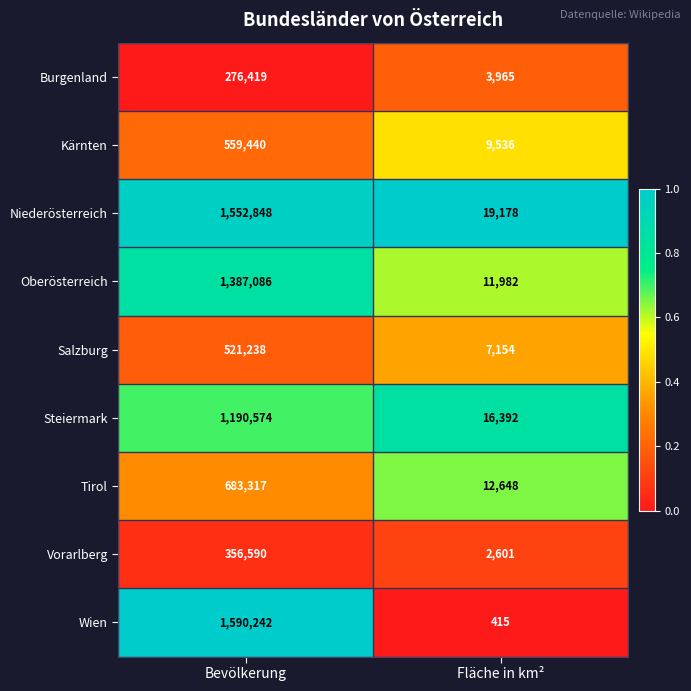

Rank the series by their maximum value, from lowest to highest.

Burgenland, Vorarlberg, Salzburg, Kärnten, Tirol, Steiermark, Oberösterreich, Niederösterreich, Wien